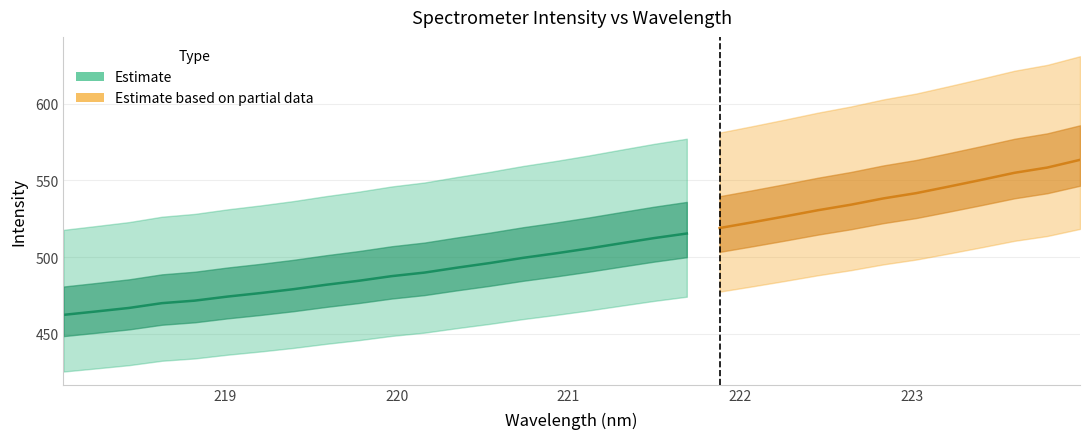

What is the value of the x point at the 2nd from the left?

218.3